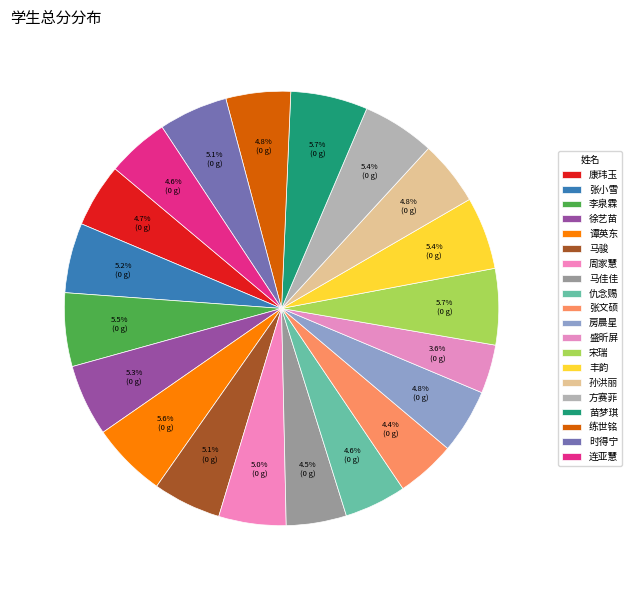

How many slices are in this pie chart?

20